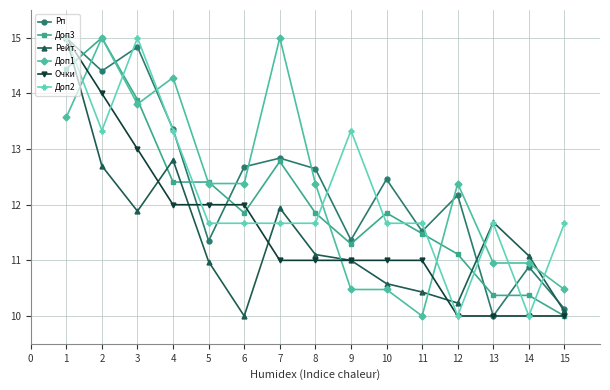

True or false: Доп1 and Рп cross at least once.

True